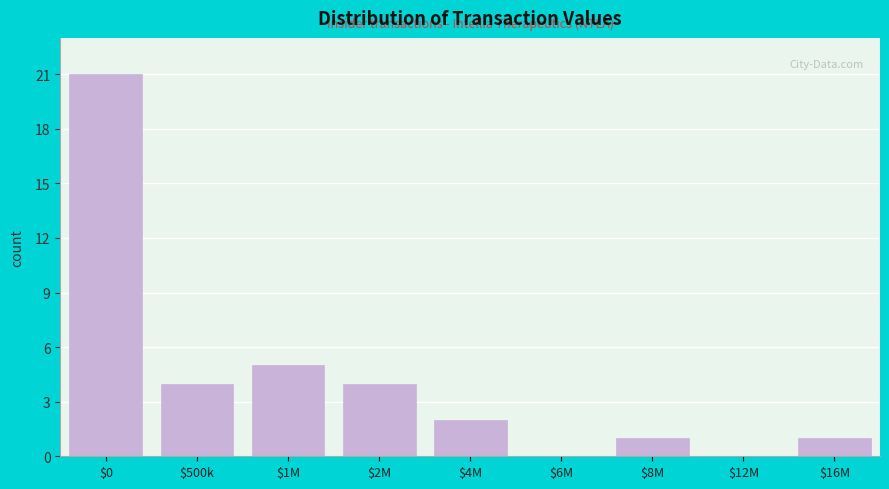

What is the maximum value shown in the chart?

21